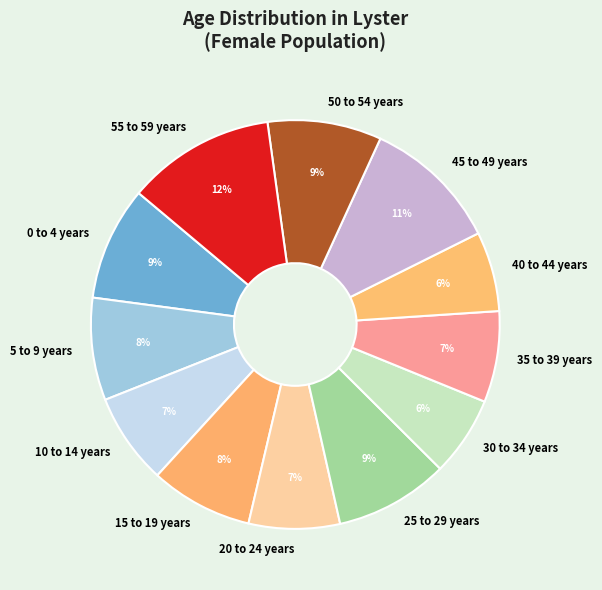

Is there any slice that represents more than half of the pie?

No